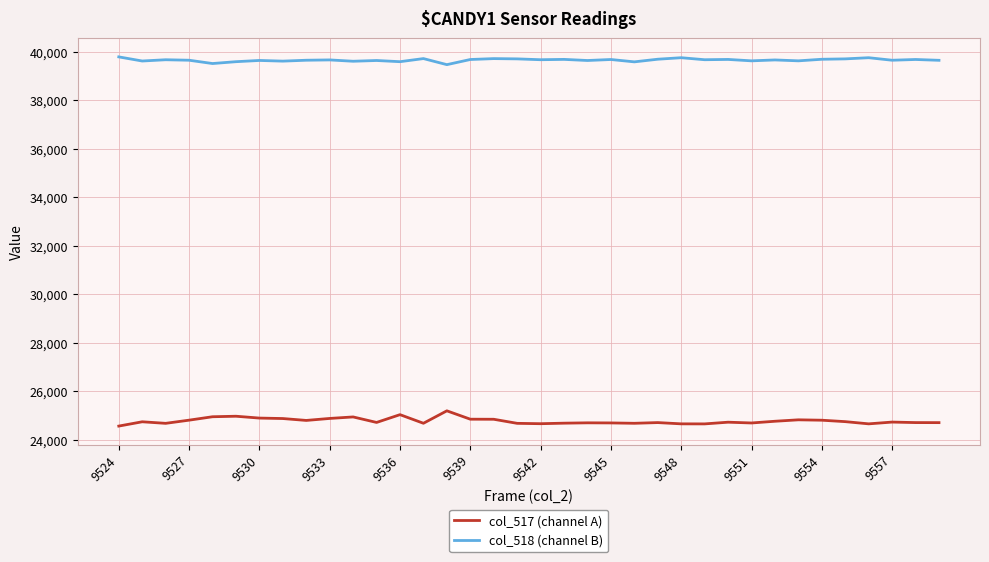

How many lines are shown in the chart?

2